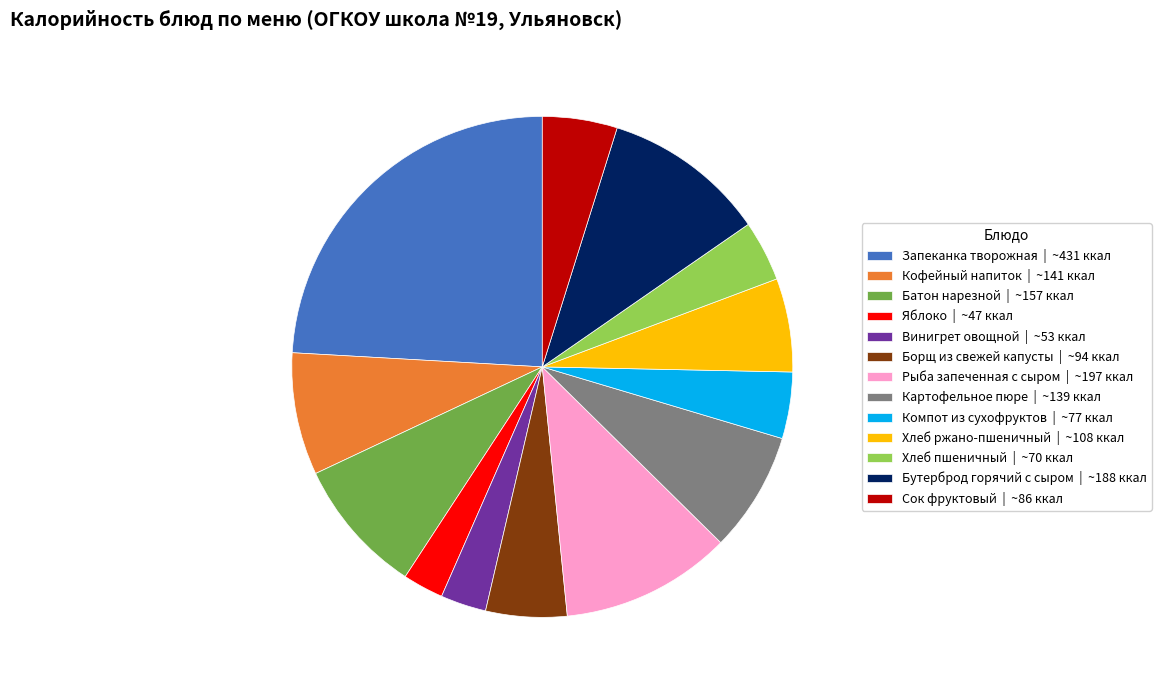

Is it true that Борщ из свежей капусты | ~94 ккал is 12% of the pie?

False